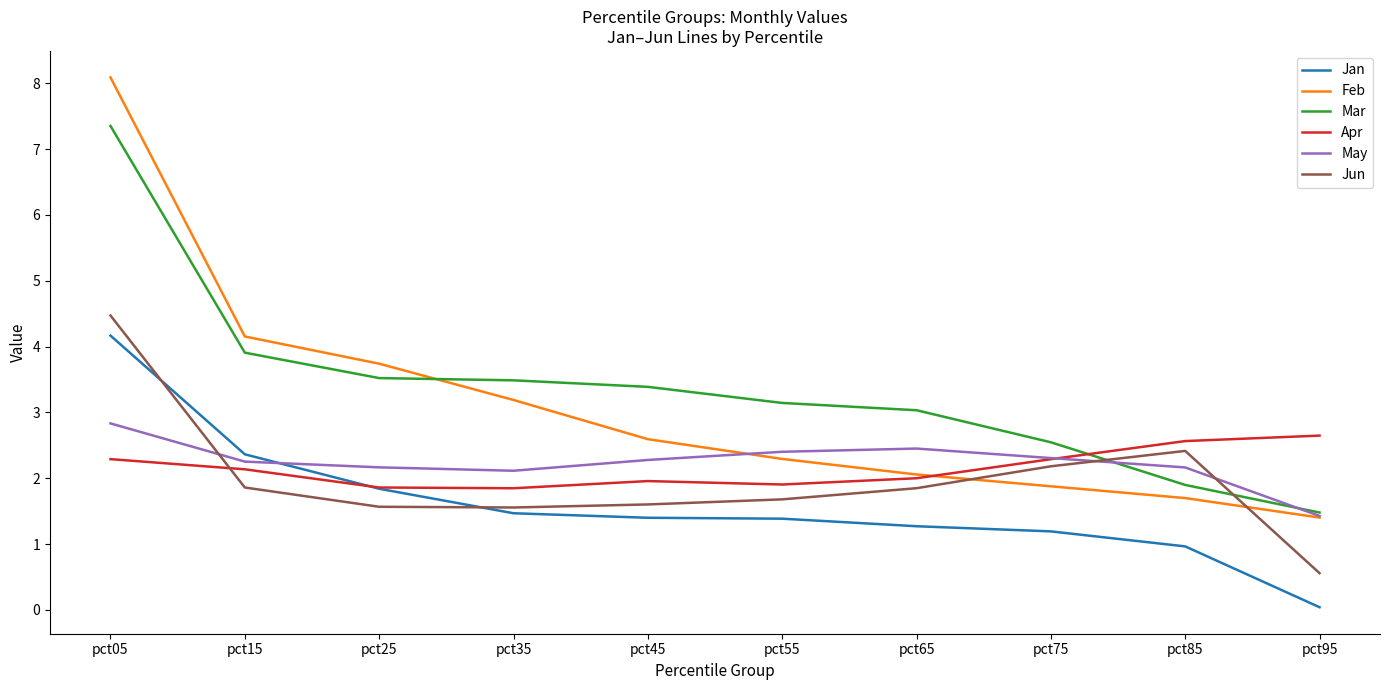

Count the number of data series in this chart.

6